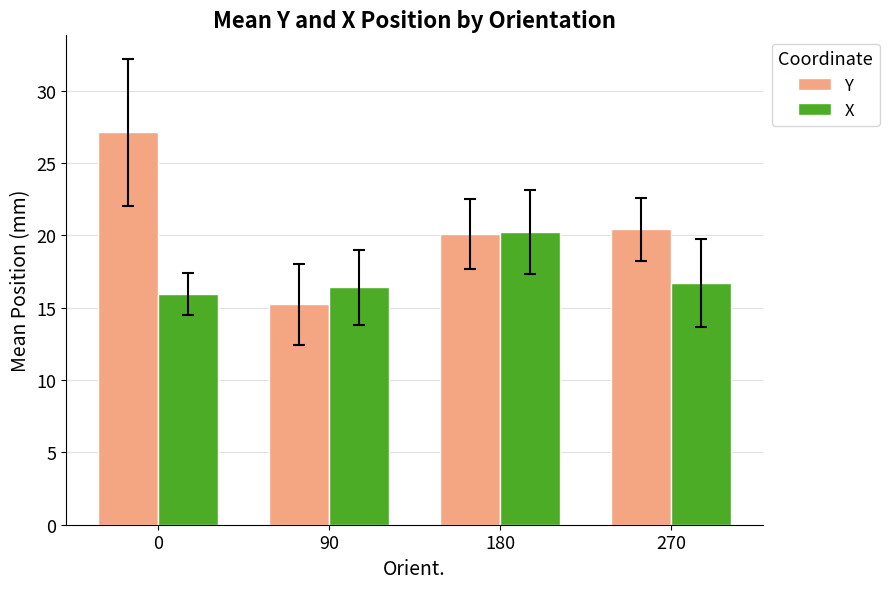

What is the average value of the X series?

17.3